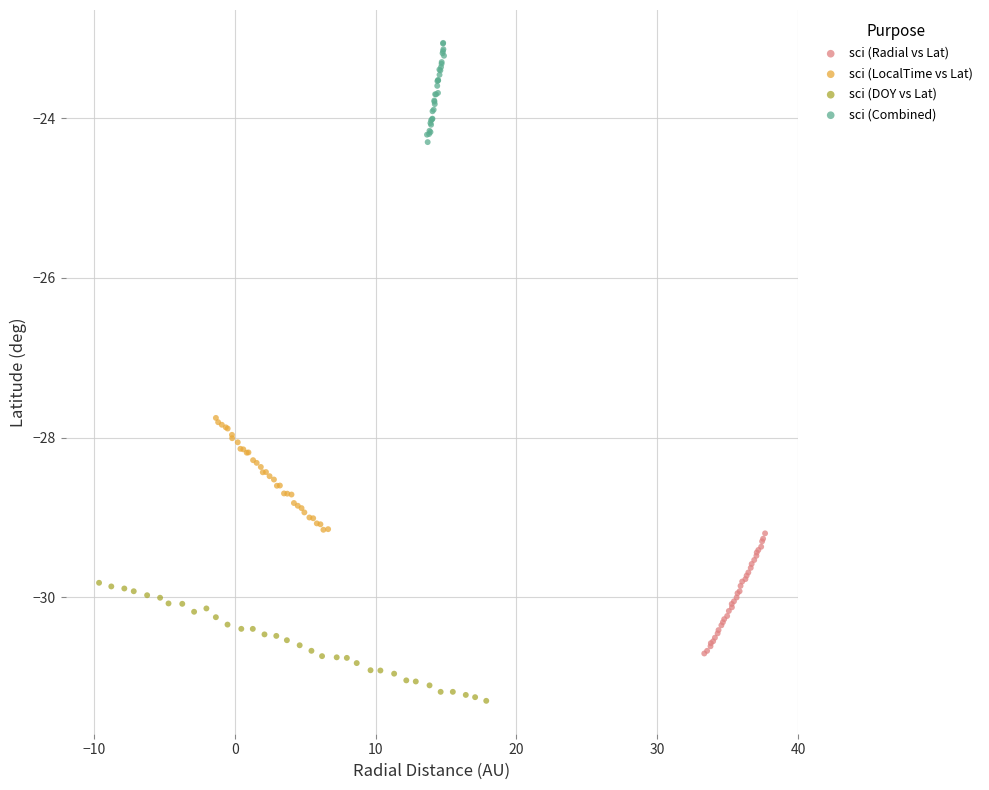

Which series contains the lowest Y value?

sci (DOY vs Lat)